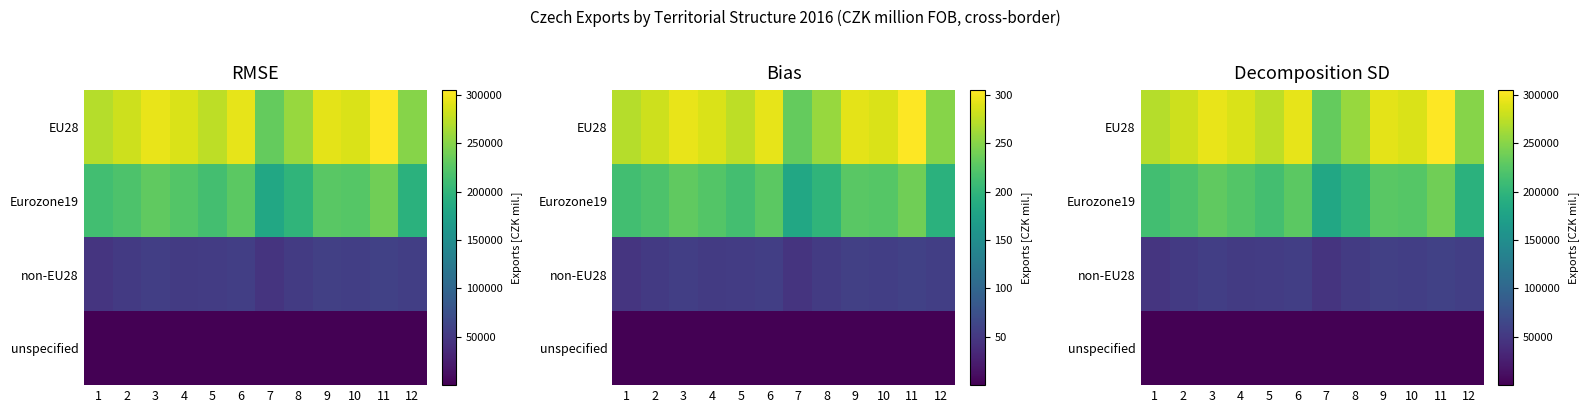

Count the number of categories in the chart.

12